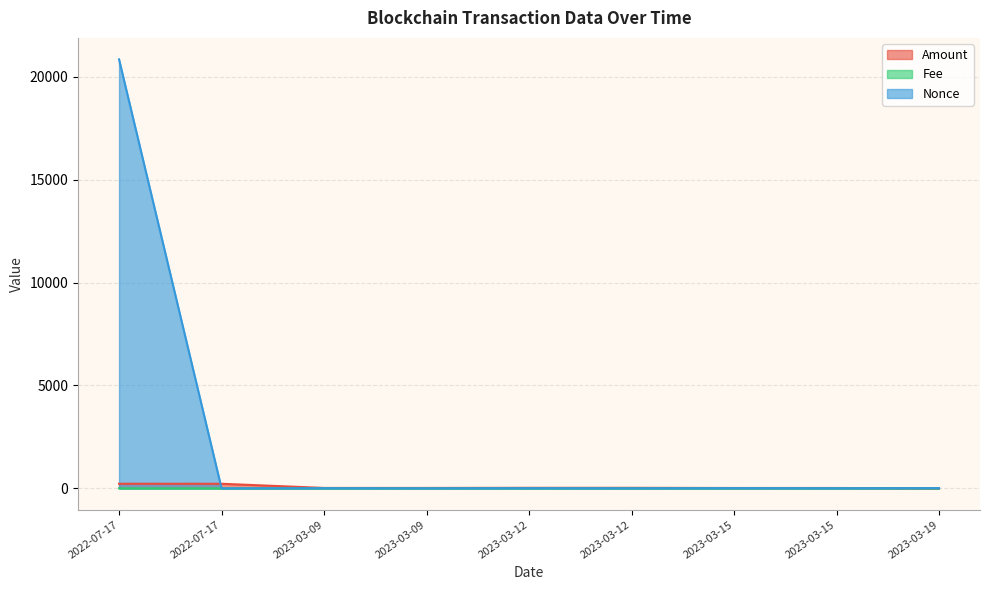

In Nonce, how many points are lower than both neighbors (excluding endpoints)?

4